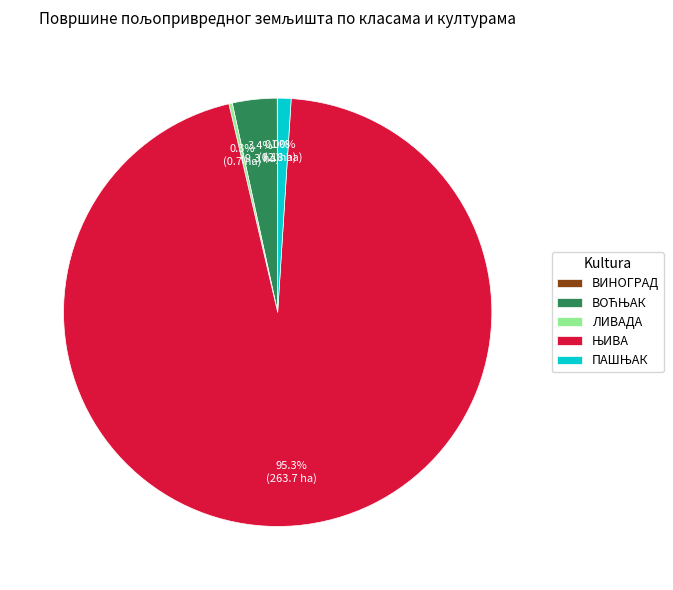

Does any single category account for the majority?

Yes